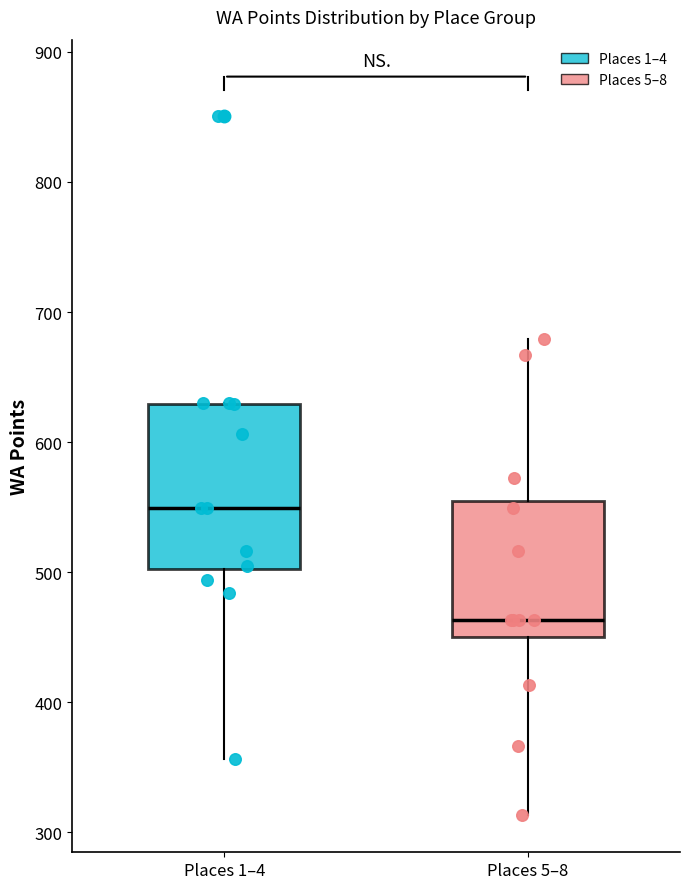

Comparing the boxes themselves (not the whiskers), which one is the tallest?

Places 1–4